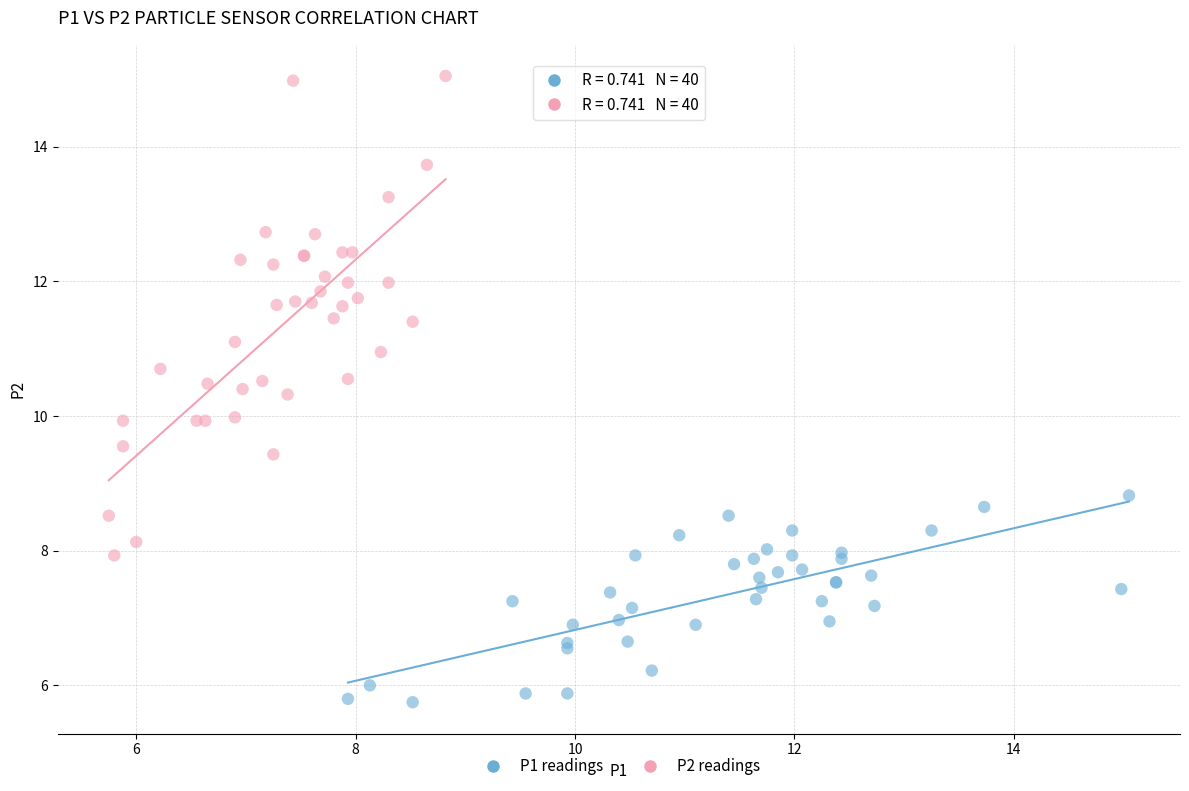

Which series reaches the maximum Y coordinate?

P2 readings